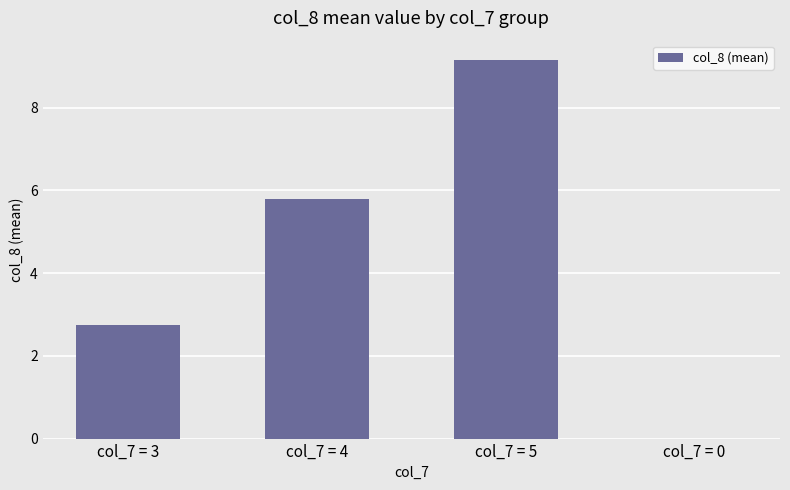

What is the maximum value shown in the chart?

9.2